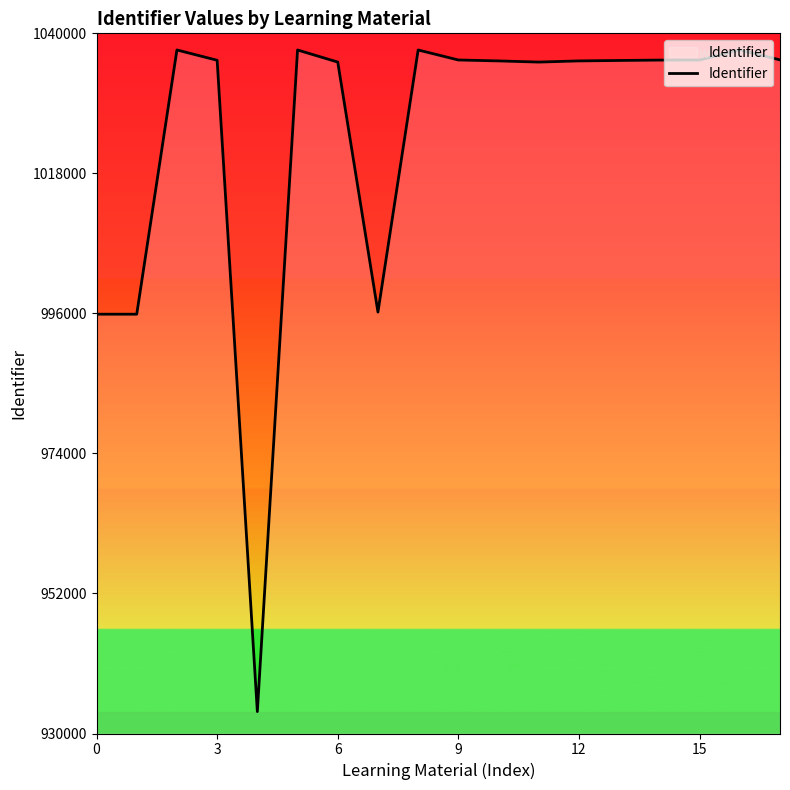

Does the chart have visible grid lines?

No